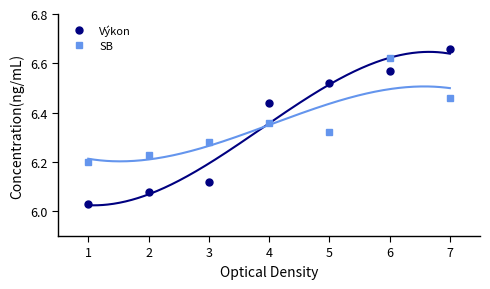

Rank the series by their maximum value, from highest to lowest.

Výkon, SB